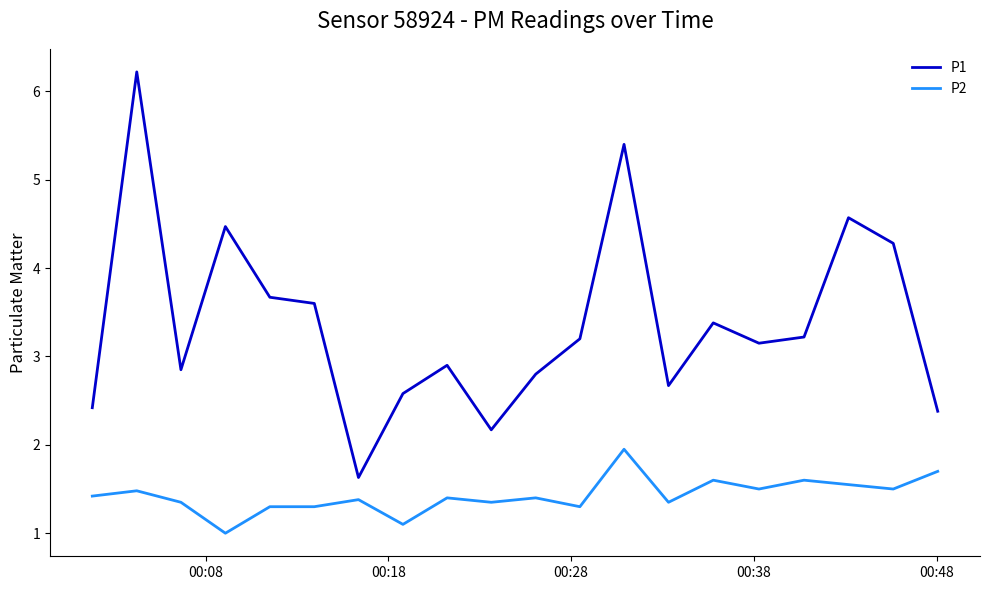

Which series has the largest total across all categories?

P1